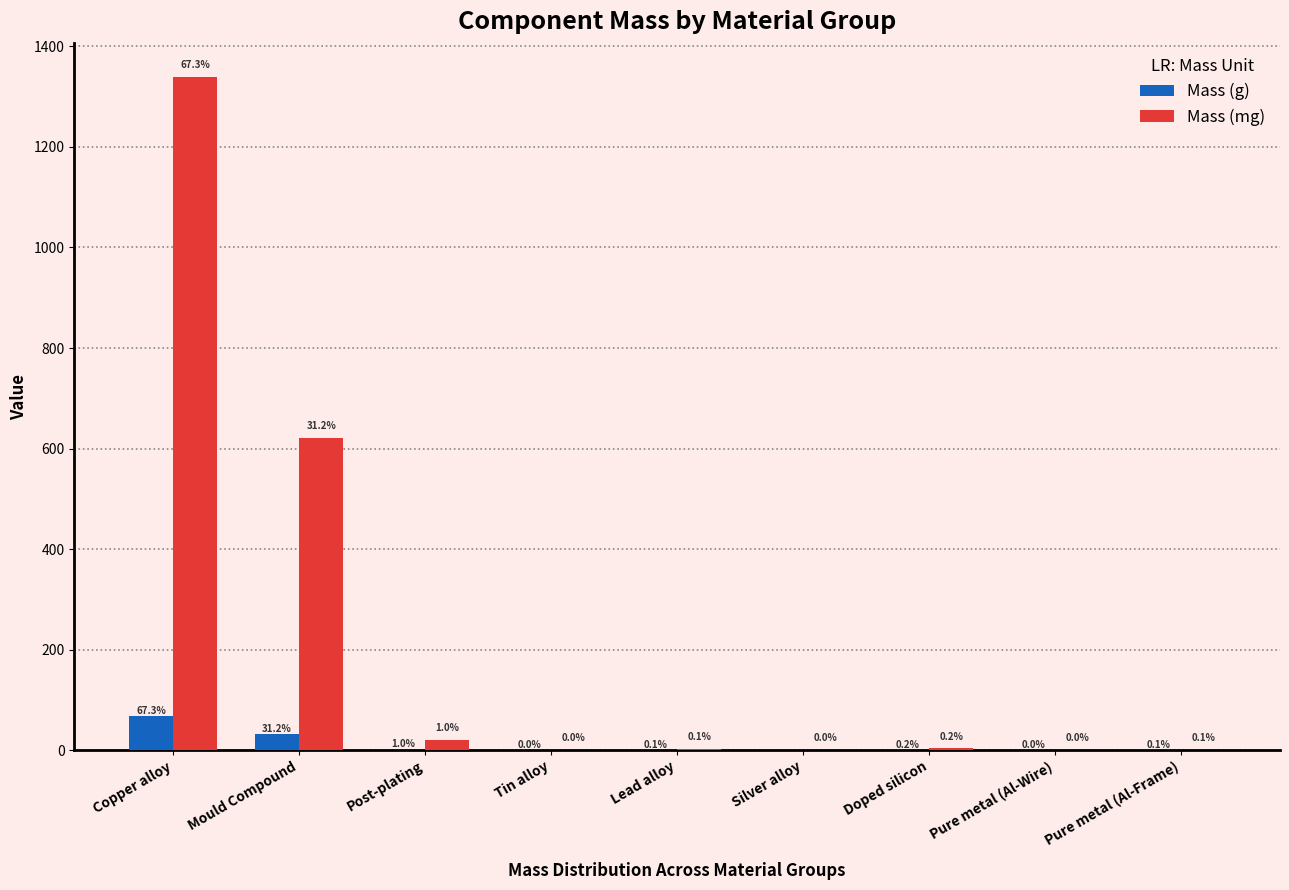

The Mass (g) series shows 1.0 at Post-plating. True or false?

True